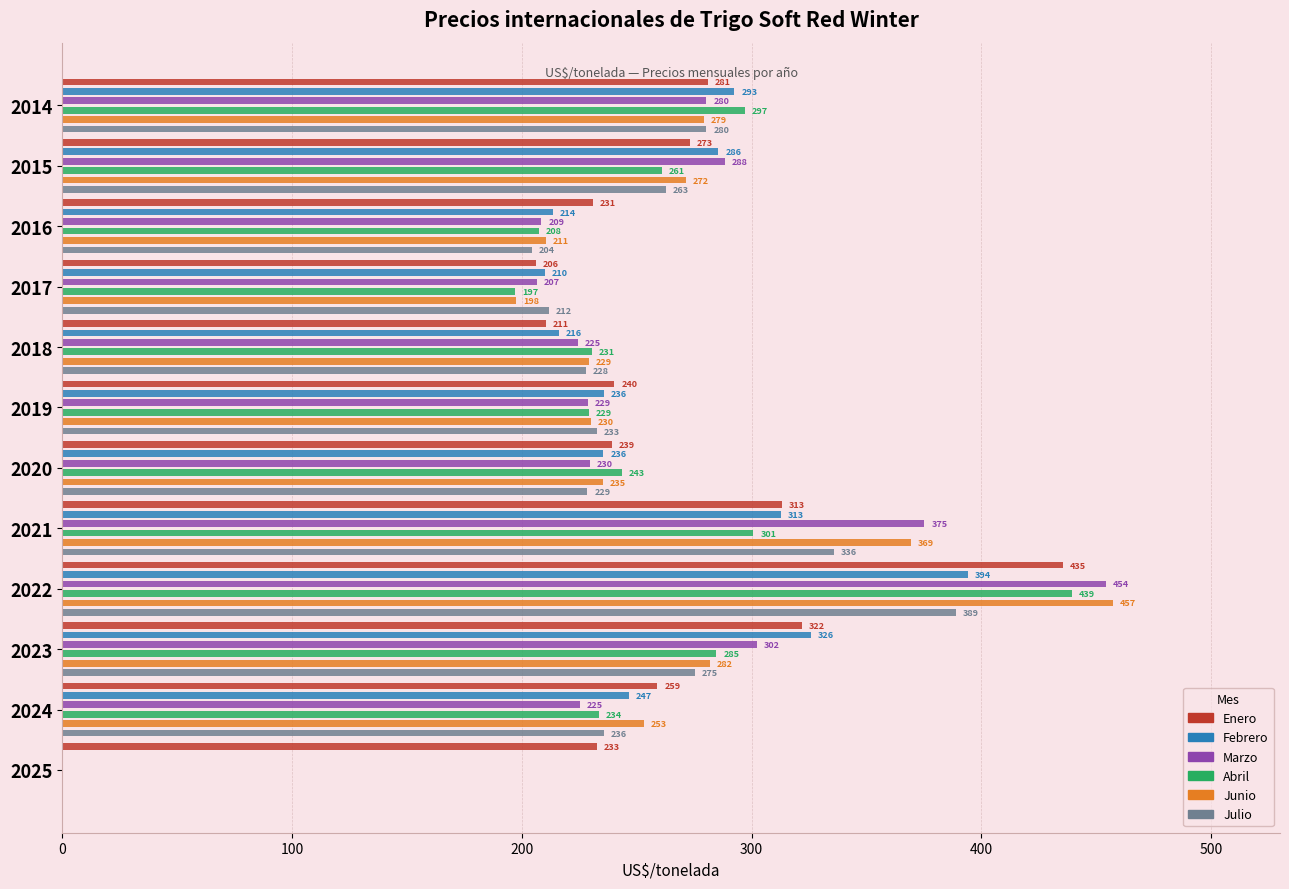

What is the average value of the Junio series?

251.3